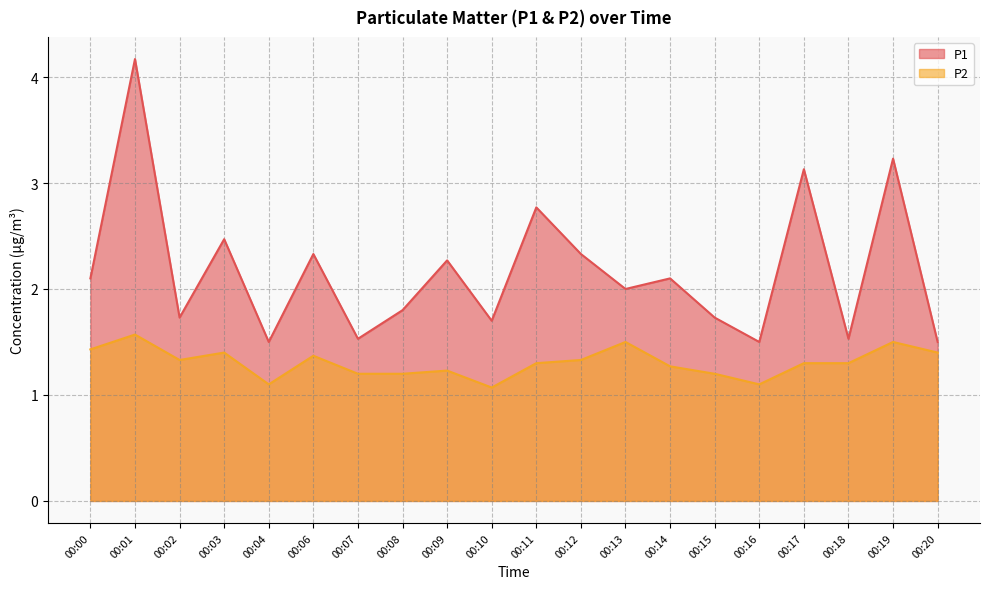

At which label does P1 reach its minimum?

00:04